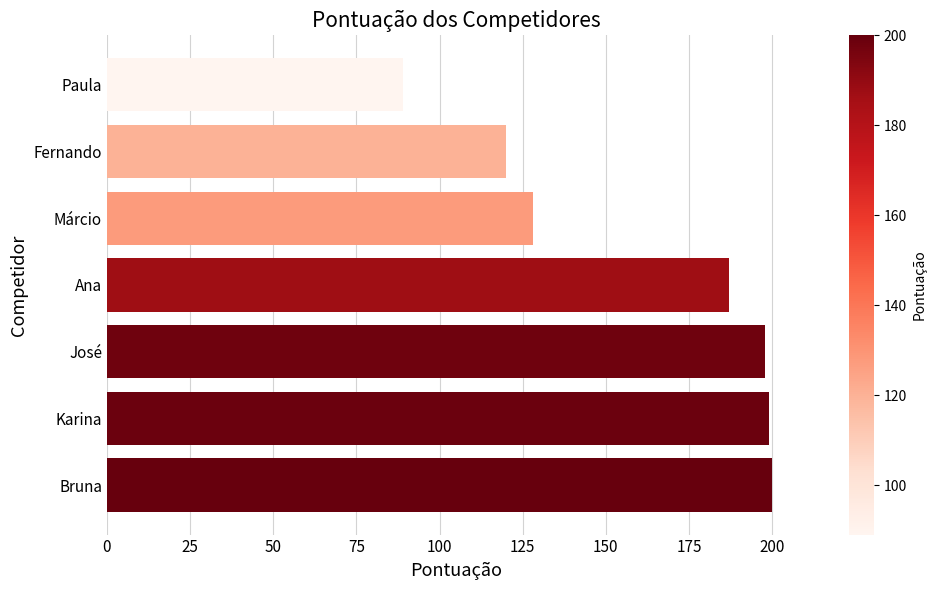

Reading bottom to top, transcribe all the data shown in this chart.

Bruna=200	Karina=199	José=198	Ana=187	Márcio=128	Fernando=120	Paula=89